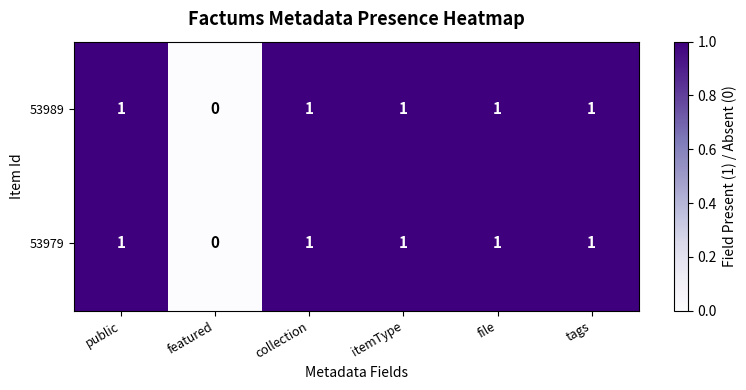

Count the 53989 values in the range 1 to 2.

5